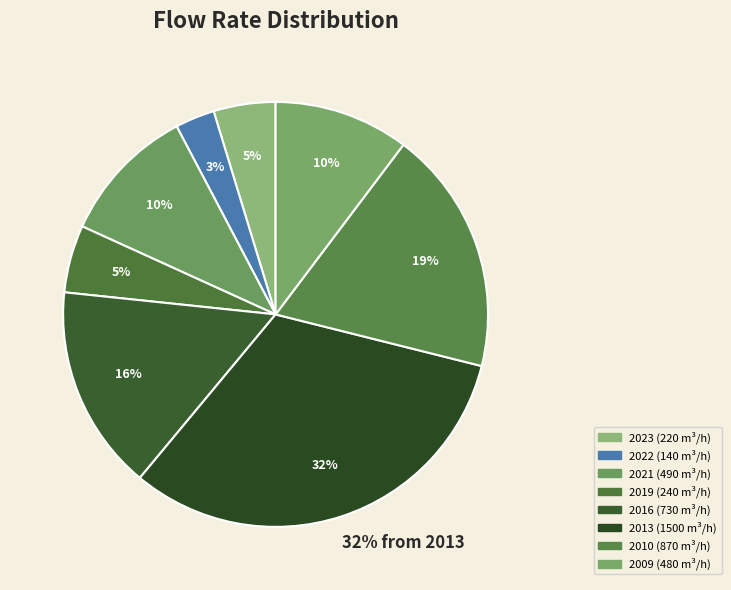

To the nearest percent, what portion does 2021 represent?

10%